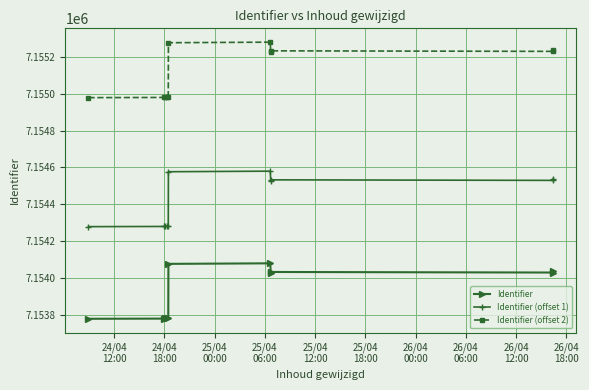

Which series has the widest spread of values?

Identifier